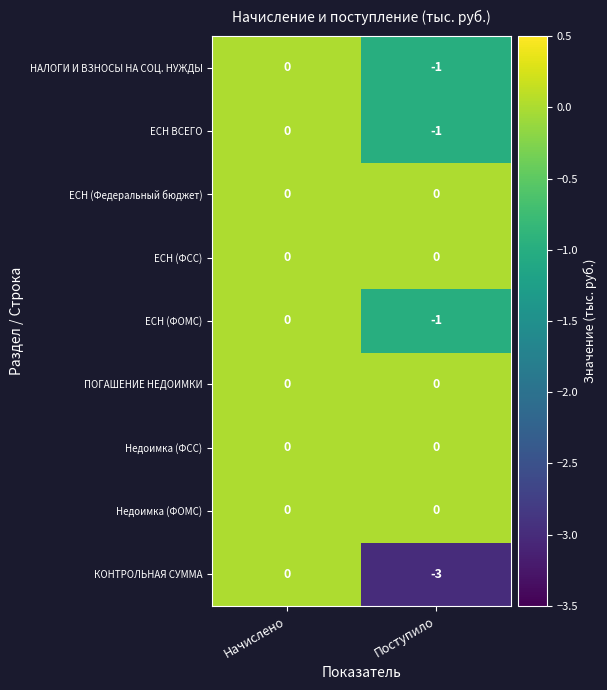

Reading right to left, extract all data points from this chart.

НАЛОГИ И ВЗНОСЫ НА СОЦ. НУЖДЫ: -1	0
ЕСН ВСЕГО: -1	0
ЕСН (Федеральный бюджет): 0	0
ЕСН (ФСС): 0	0
ЕСН (ФОМС): -1	0
ПОГАШЕНИЕ НЕДОИМКИ: 0	0
Недоимка (ФСС): 0	0
Недоимка (ФОМС): 0	0
КОНТРОЛЬНАЯ СУММА: -3	0